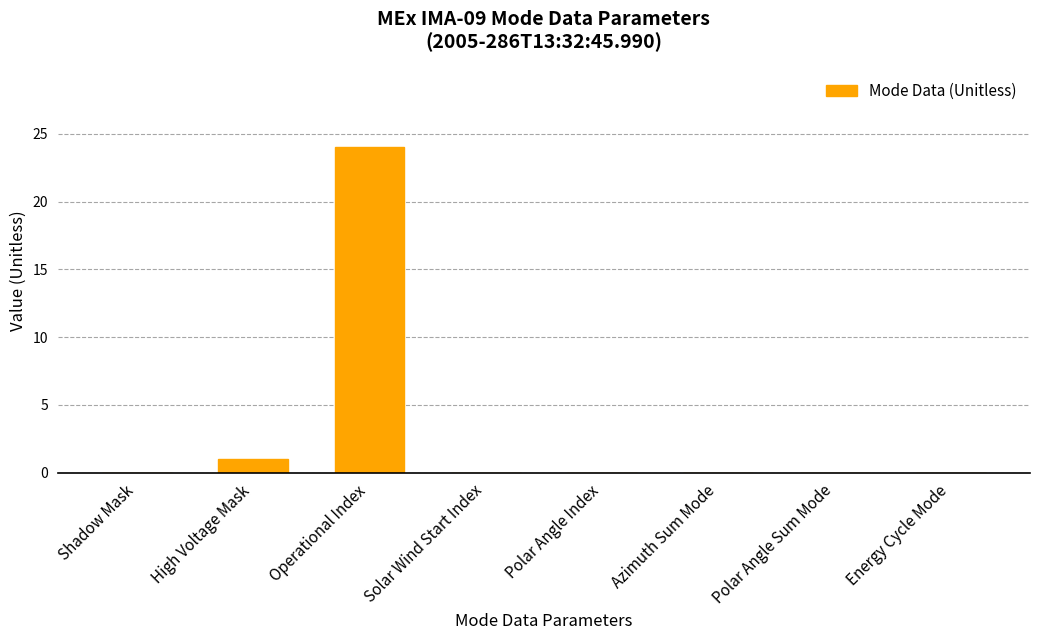

Where is the data nearest to the value 12?

High Voltage Mask